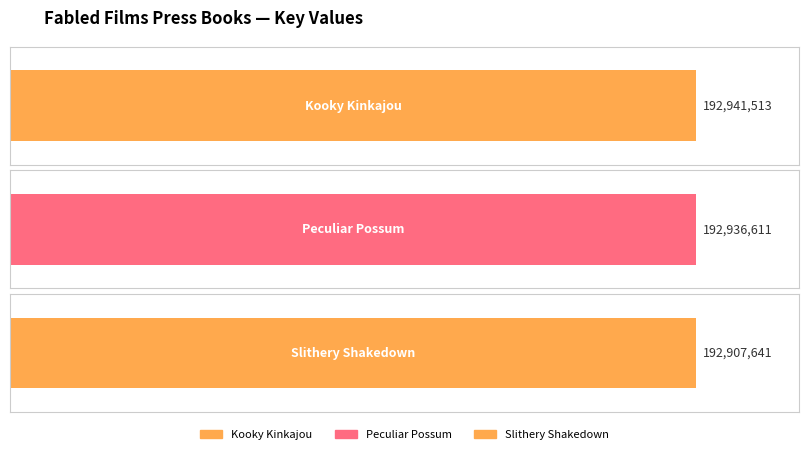

How many bars are there in total?

3